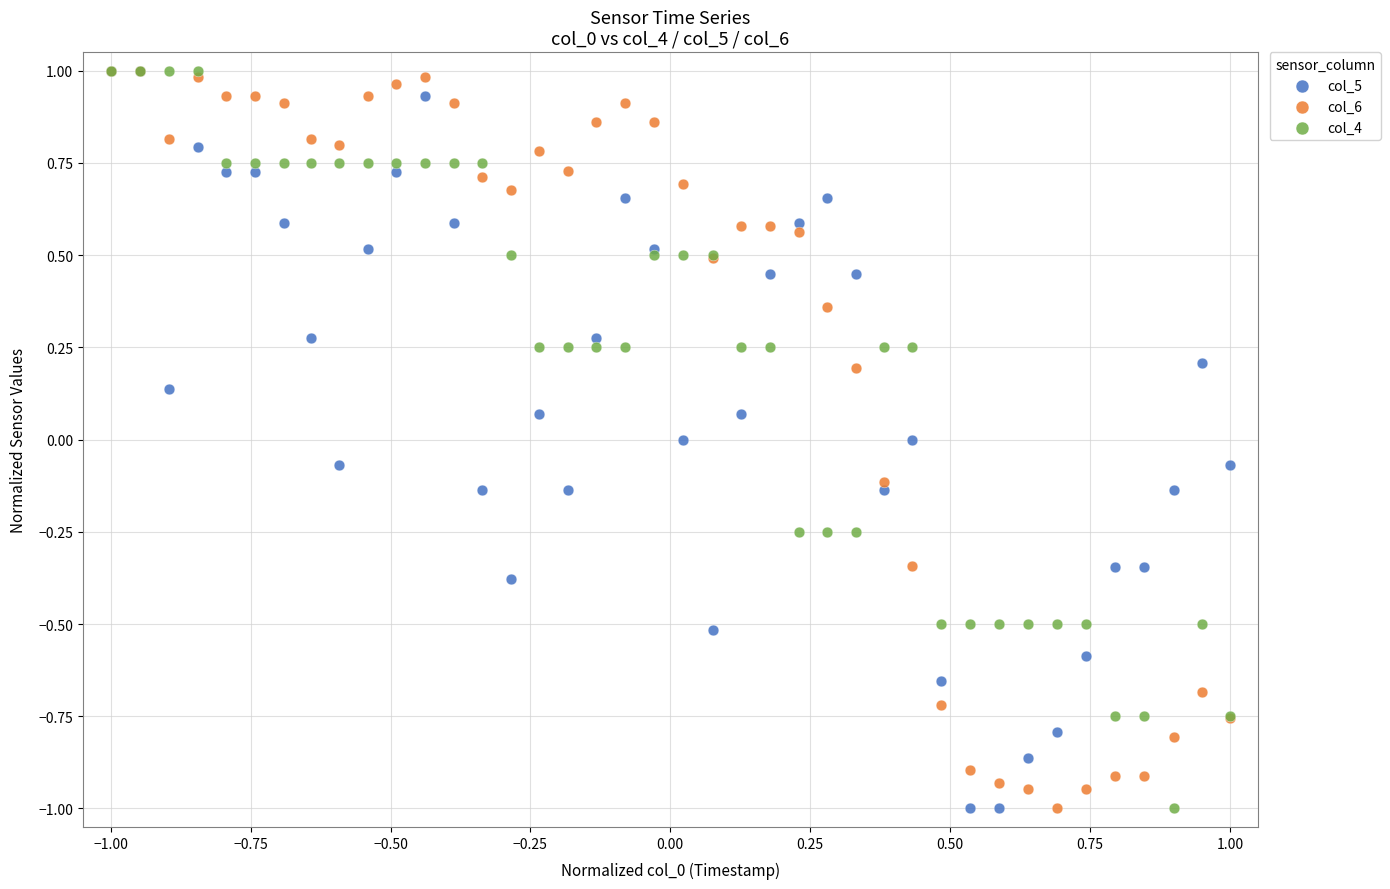

What are all the series names shown in the legend?

col_5, col_6, col_4